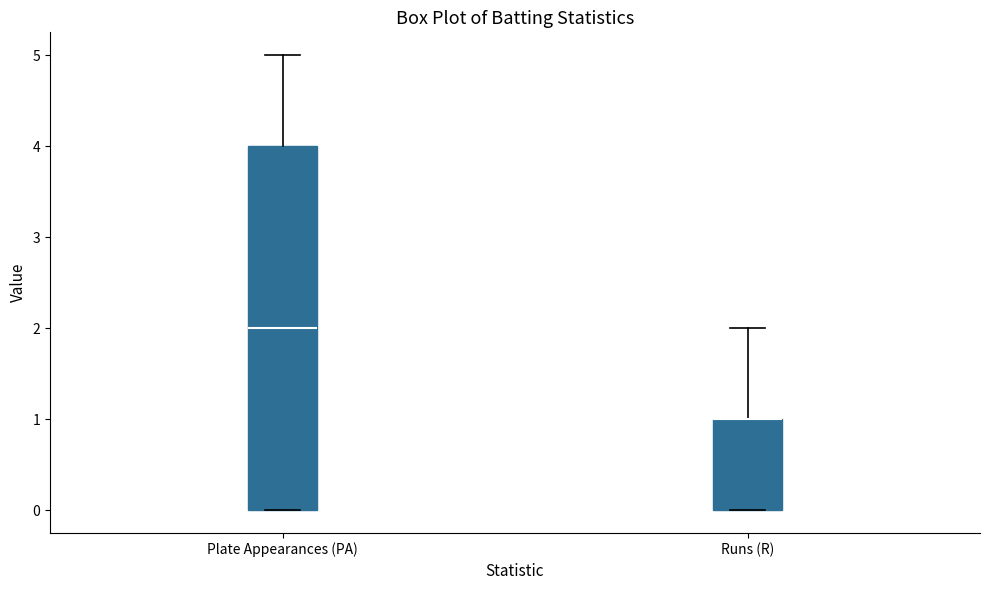

Reading left to right, read every box against the y-axis: the position of its median line, the range the box covers, and the ends of its whiskers. The values are not printed on the chart, so give them approximately, as read against the axis.

Plate Appearances (PA): median 2, box 0 to 4, whiskers 0 to 5
Runs (R): median 1 (drawn on the box's upper edge), box 0 to 1, whiskers 0 to 2